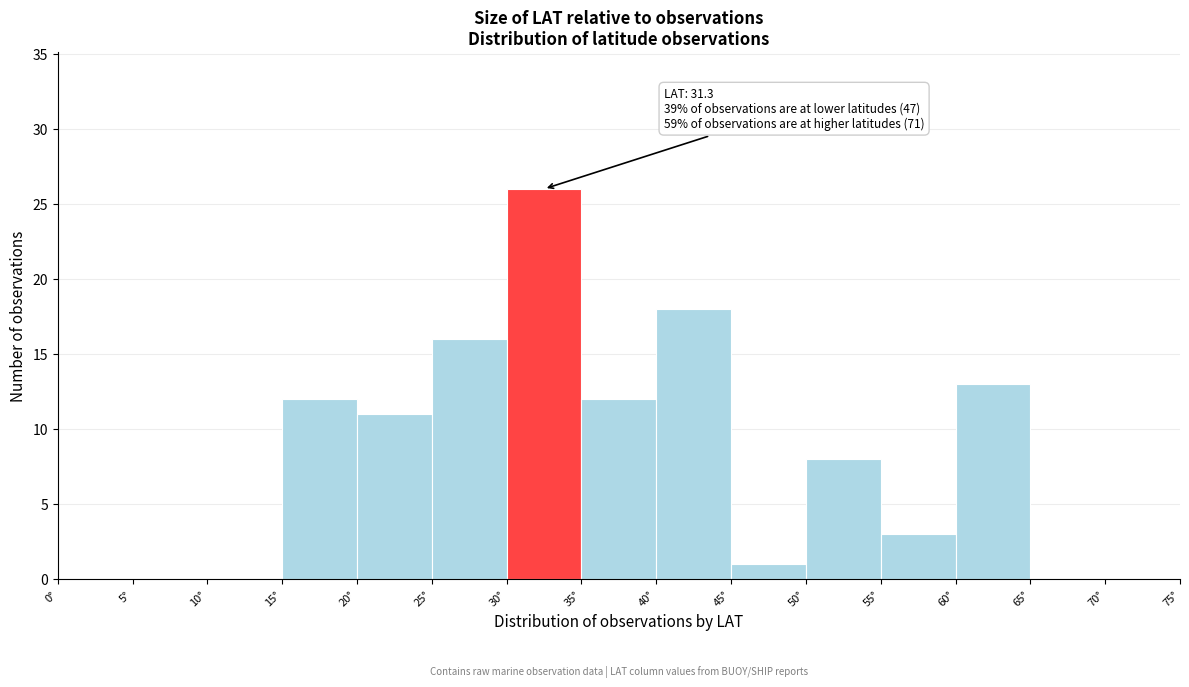

Which range on the x-axis has the tallest bar?

30 to 35